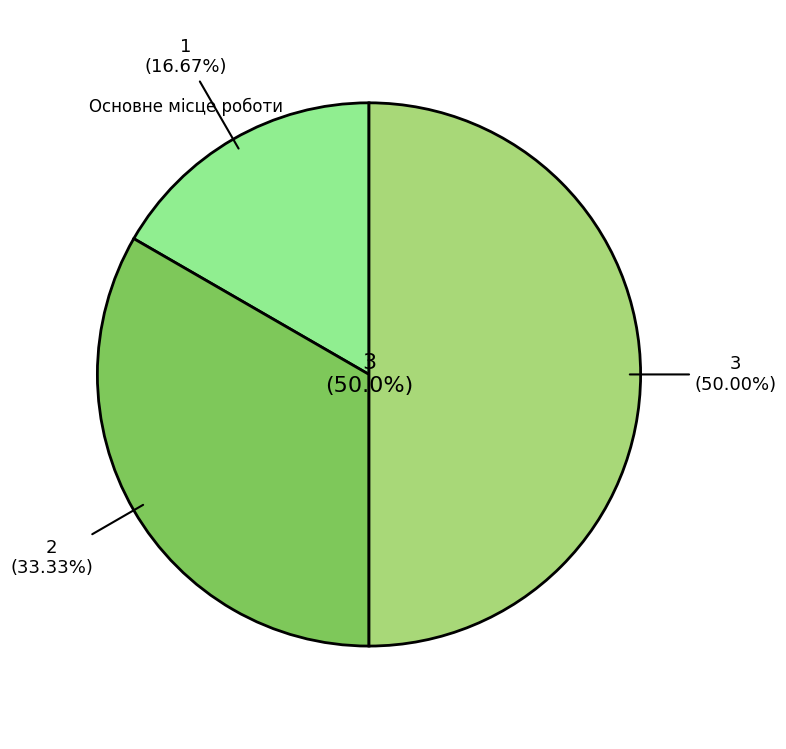

Which category has the smallest portion of the pie?

Основне місце роботи